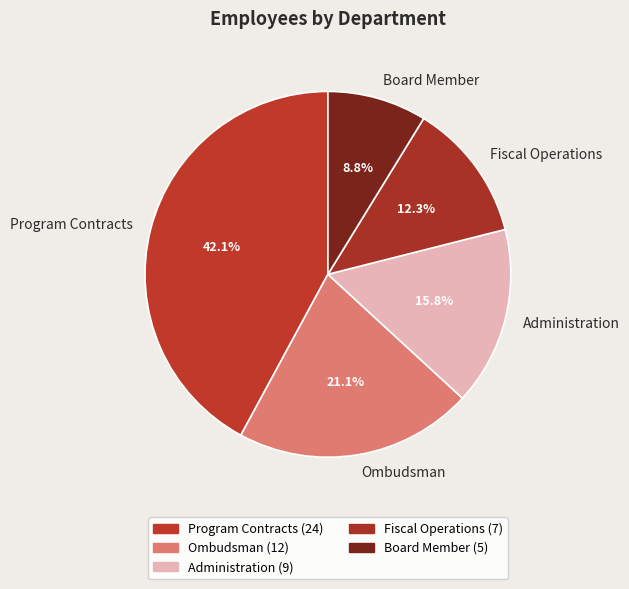

Does Program Contracts account for over 50% of the chart?

No